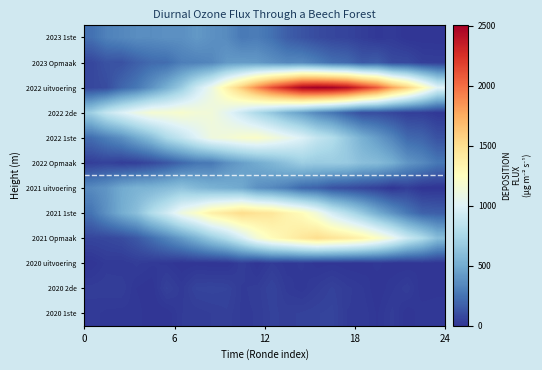

Reading right to left, extract all data points from this chart.

2023 1ste: 0.0	0.0	0.0	25.3	15.7	37.4	60.6	70.1	91.0	124.2	163.8	242.1	292.5	276.4	354.3	377.5	413.6	374.1	377.0	362.2	363.6	338.1	312.1	235.7
2023 Opmaak: 39.6	43.8	86.4	89.2	160.5	145.0	213.1	232.9	293.3	345.7	341.8	376.6	418.2	427.2	413.8	337.6	311.9	300.0	224.8	215.5	170.5	115.0	118.3	72.1
2022 uitvoering: 1017.9	1303.1	1579.8	1787.4	2074.5	2241.5	2418.9	2490.0	2507.2	2472.9	2307.1	2123.5	1886.5	1611.7	1355.7	1092.7	907.0	680.8	525.0	387.6	269.1	199.5	93.8	74.8
2022 2de: 13.0	38.4	39.4	71.4	97.4	101.5	175.8	268.8	338.1	443.6	532.8	655.0	766.8	905.3	1032.8	1136.1	1151.9	1193.4	1167.3	1164.8	1086.7	984.9	874.2	700.0
2022 1ste: 117.4	188.7	211.3	329.2	430.0	526.7	658.7	792.4	870.3	991.3	1072.5	1148.7	1214.5	1192.3	1145.5	1115.5	995.7	869.5	764.3	601.7	485.5	370.6	299.3	225.4
2022 Opmaak: 269.7	349.6	406.6	520.5	587.3	607.0	669.0	681.5	673.2	693.4	621.1	556.2	499.0	440.6	374.1	274.1	261.3	202.6	131.9	81.9	45.3	35.6	54.4	38.0
2021 uitvoering: 0.0	0.4	38.0	3.4	44.6	70.5	97.0	115.4	179.3	200.0	288.5	344.9	382.6	488.8	514.2	538.2	574.3	627.9	585.6	549.8	538.9	494.9	401.6	353.4
2021 1ste: 167.3	181.5	271.4	389.5	511.7	665.8	807.9	941.4	1133.2	1277.3	1345.8	1443.0	1473.5	1519.6	1440.2	1371.8	1221.3	1106.8	926.3	786.0	605.6	508.3	384.0	251.9
2021 Opmaak: 600.9	778.7	906.4	1088.2	1235.5	1350.0	1417.9	1460.3	1507.3	1436.3	1352.0	1274.4	1153.1	955.3	792.9	673.6	541.6	425.0	322.2	228.6	141.3	92.3	75.1	66.9
2020 uitvoering: 0.0	9.0	0.0	0.0	14.3	0.0	1.5	7.3	3.7	22.3	13.7	30.7	2.2	38.3	0.0	0.0	4.8	0.0	17.0	21.9	32.5	19.5	24.0	0.0
2020 2de: 4.9	0.0	37.1	17.2	0.0	21.5	33.0	51.7	33.0	13.6	25.5	59.8	33.0	27.5	59.8	64.1	61.1	25.0	50.8	0.0	9.1	38.2	37.3	33.9
2020 1ste: 19.0	18.4	0.0	33.5	8.3	28.5	28.6	63.1	57.7	51.1	45.8	51.7	30.2	26.7	46.6	39.8	32.6	29.3	0.0	0.0	16.2	14.5	16.2	23.8